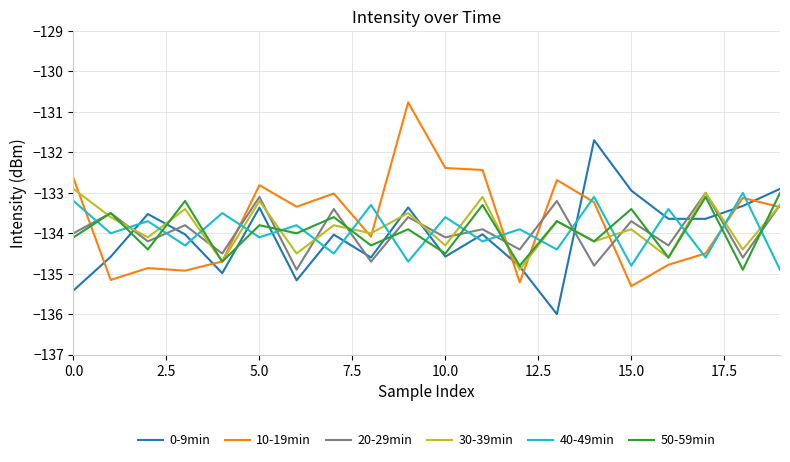

How many intersections are there between 0-9min and 40-49min?

15